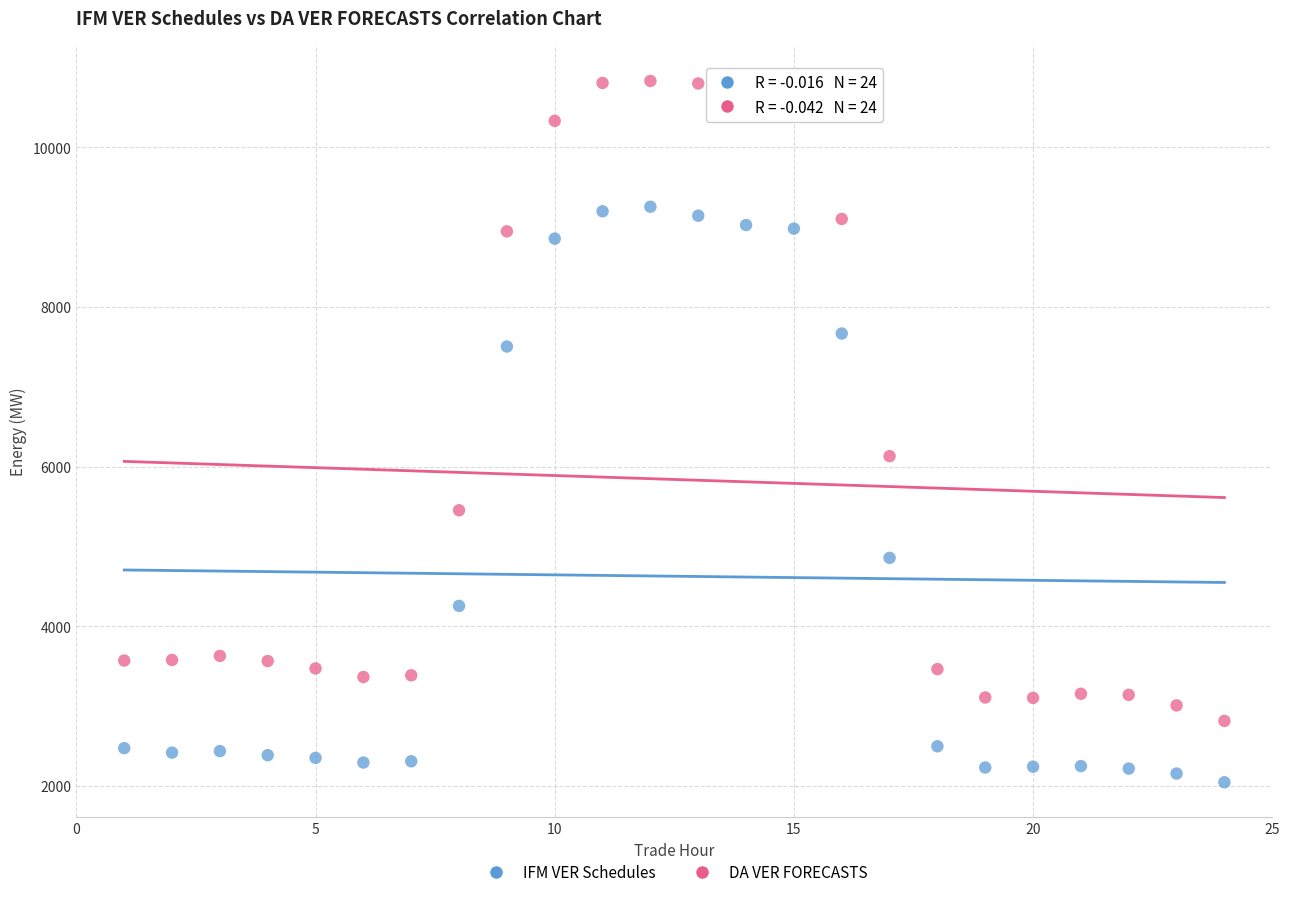

Which series has the largest Y range (max minus min)?

DA VER FORECASTS